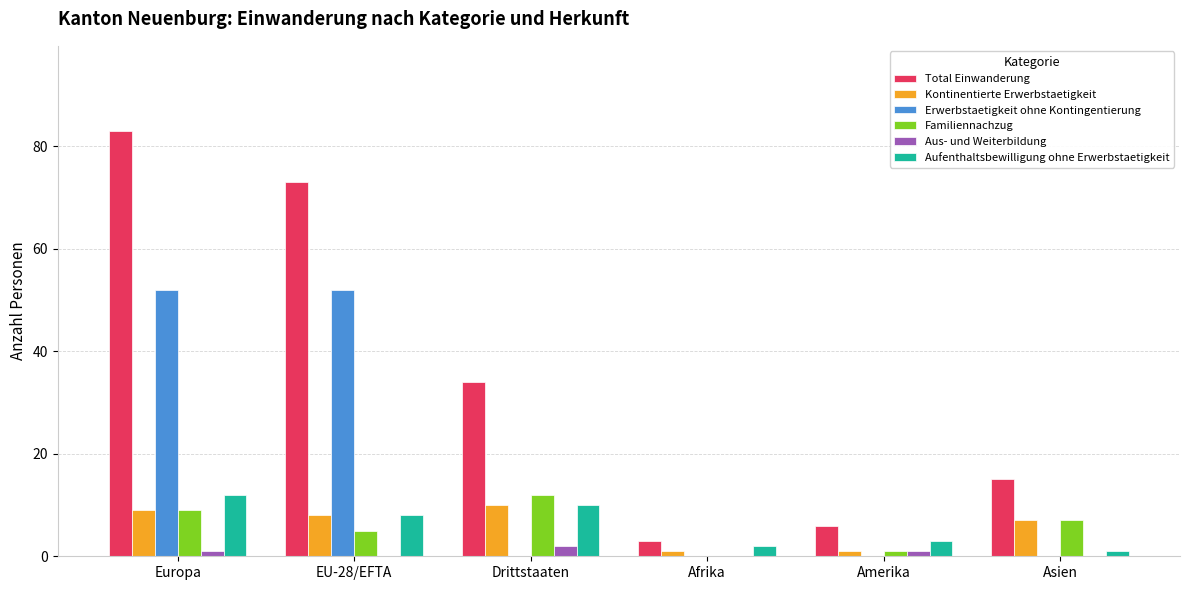

Reading left to right, list all the values displayed in this chart.

Total Einwanderung: Europa=83	EU-28/EFTA=73	Drittstaaten=34	Afrika=3	Amerika=6	Asien=15
Kontinentierte Erwerbstaetigkeit: Europa=9	EU-28/EFTA=8	Drittstaaten=10	Afrika=1	Amerika=1	Asien=7
Erwerbstaetigkeit ohne Kontingentierung: Europa=52	EU-28/EFTA=52	Drittstaaten=0	Afrika=0	Amerika=0	Asien=0
Familiennachzug: Europa=9	EU-28/EFTA=5	Drittstaaten=12	Afrika=0	Amerika=1	Asien=7
Aus- und Weiterbildung: Europa=1	EU-28/EFTA=0	Drittstaaten=2	Afrika=0	Amerika=1	Asien=0
Aufenthaltsbewilligung ohne Erwerbstaetigkeit: Europa=12	EU-28/EFTA=8	Drittstaaten=10	Afrika=2	Amerika=3	Asien=1